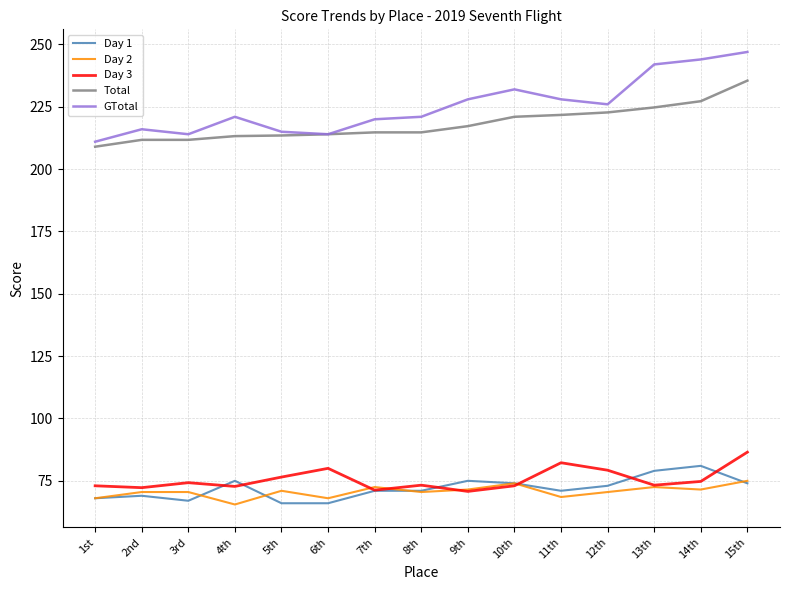

Is the value of GTotal at 7th greater than the value of Day 1 at 8th?

Yes